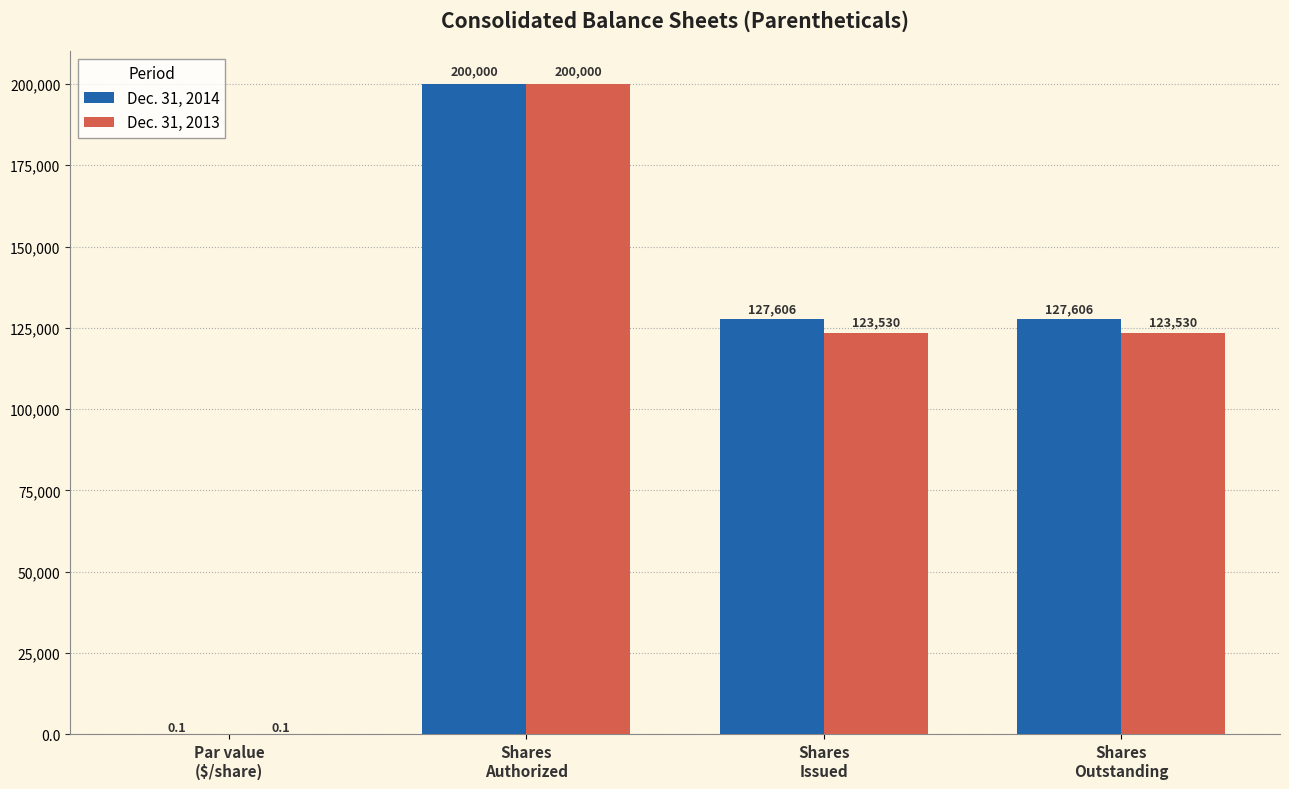

Reading left to right, what are all the values shown in this chart?

Dec. 31, 2014: Par value
($/share)=0.1	Shares
Authorized=200000.0	Shares
Issued=127606.0	Shares
Outstanding=127606.0
Dec. 31, 2013: Par value
($/share)=0.1	Shares
Authorized=200000.0	Shares
Issued=123530.0	Shares
Outstanding=123530.0